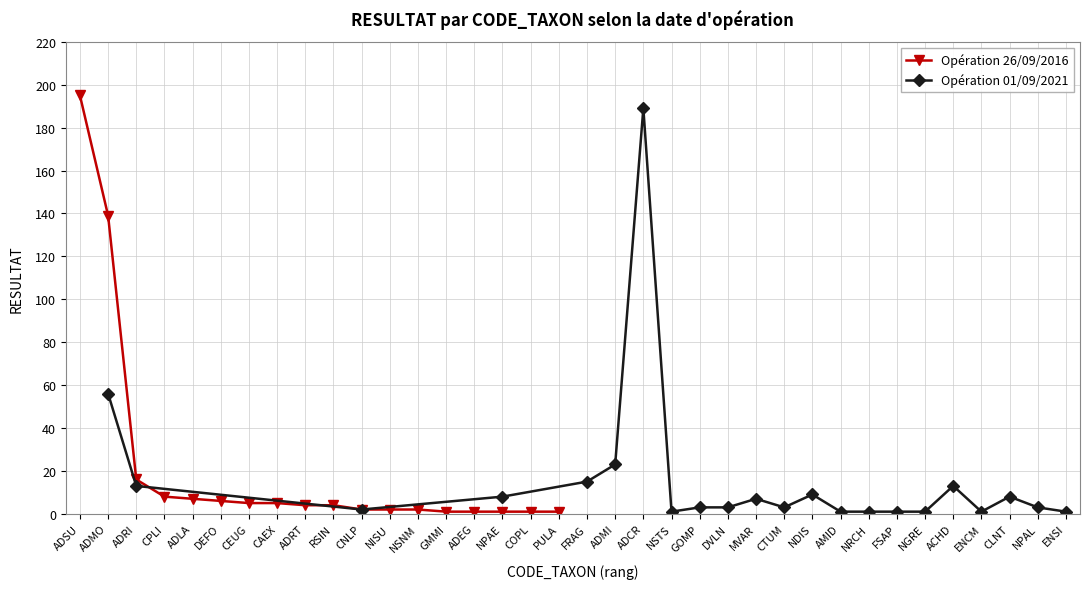

What is the change in value from CNLP to COPL?

-1